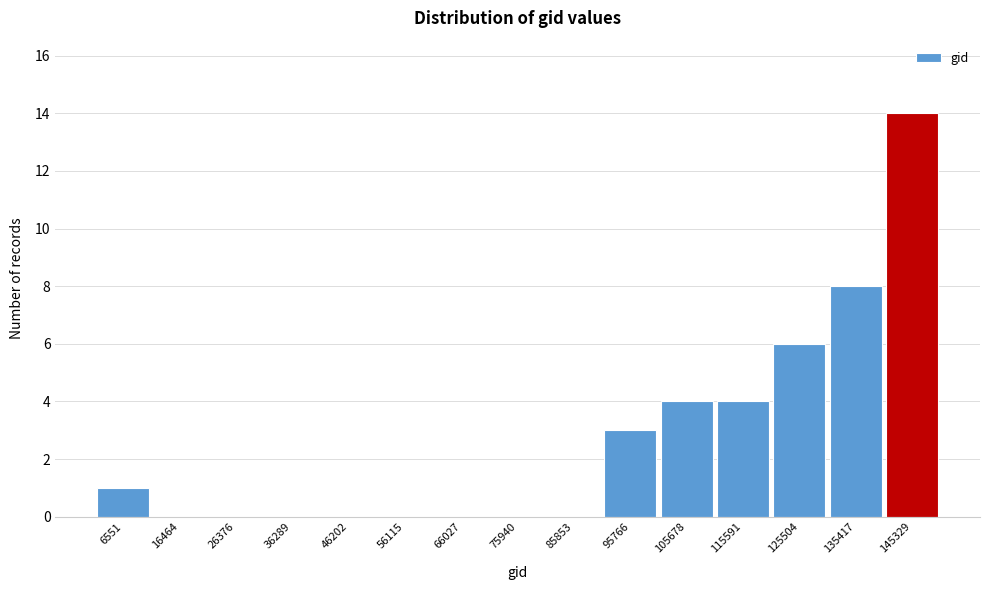

Reading right to left, transcribe all the data shown in this chart.

145329=14	135417=8	125504=6	115591=4	105678=4	95766=3	85853=0	75940=0	66027=0	56115=0	46202=0	36289=0	26376=0	16464=0	6551=1